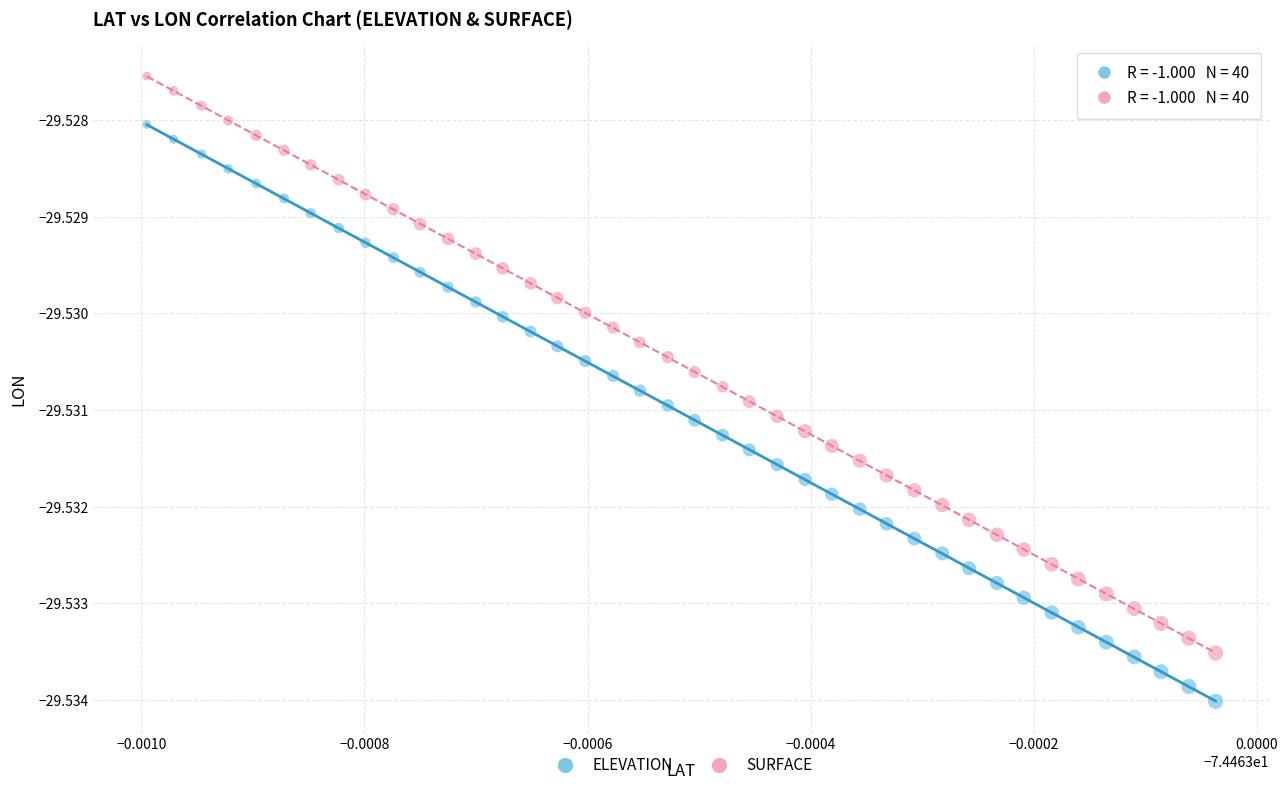

Which series reaches the maximum Y coordinate?

SURFACE